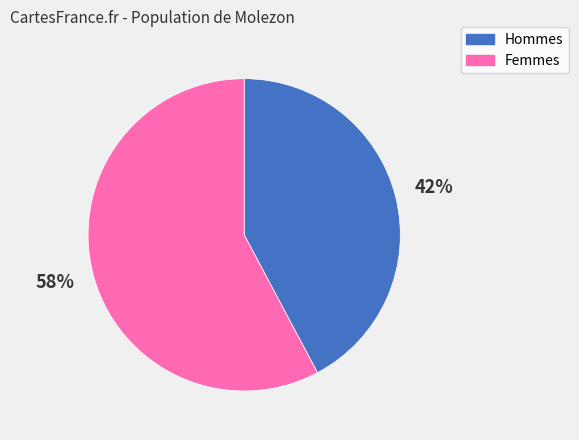

Approximately how many times larger is the value at Hommes compared to Femmes?

0.7